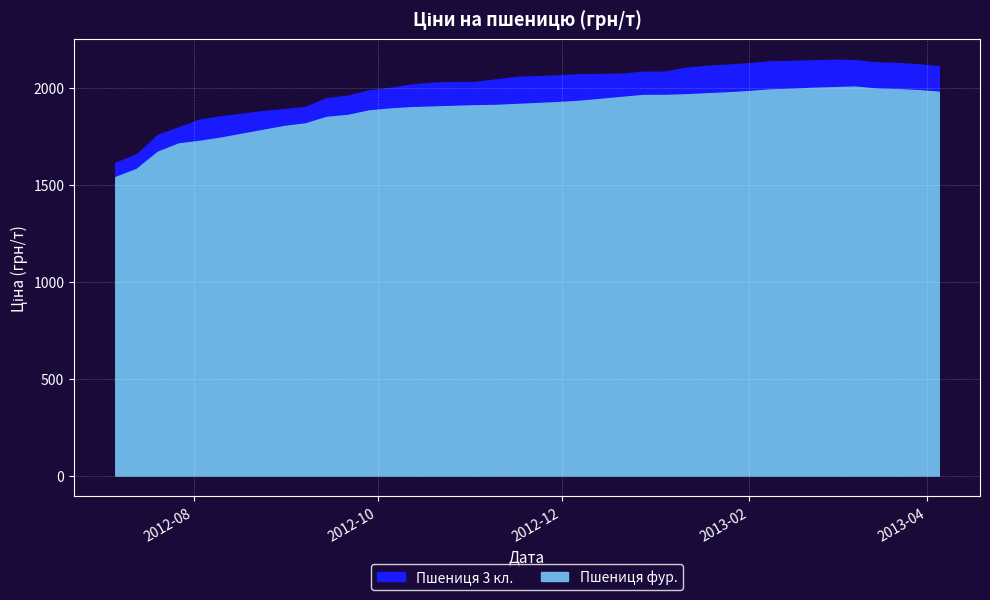

Is it true that Пшениця 3 кл. equals 1836.7 at 2012-08-03?

True